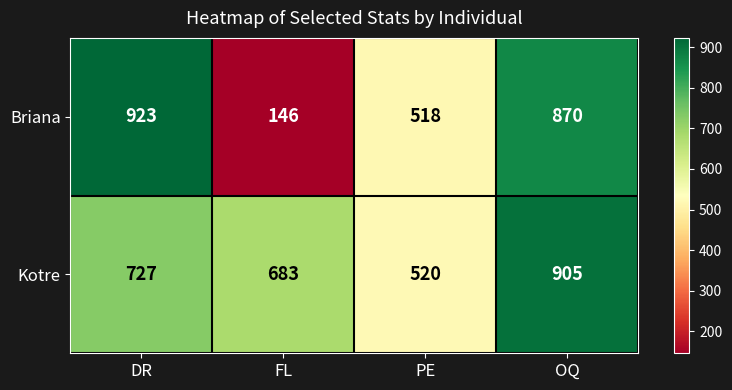

What is the total value across all series at DR?

1650